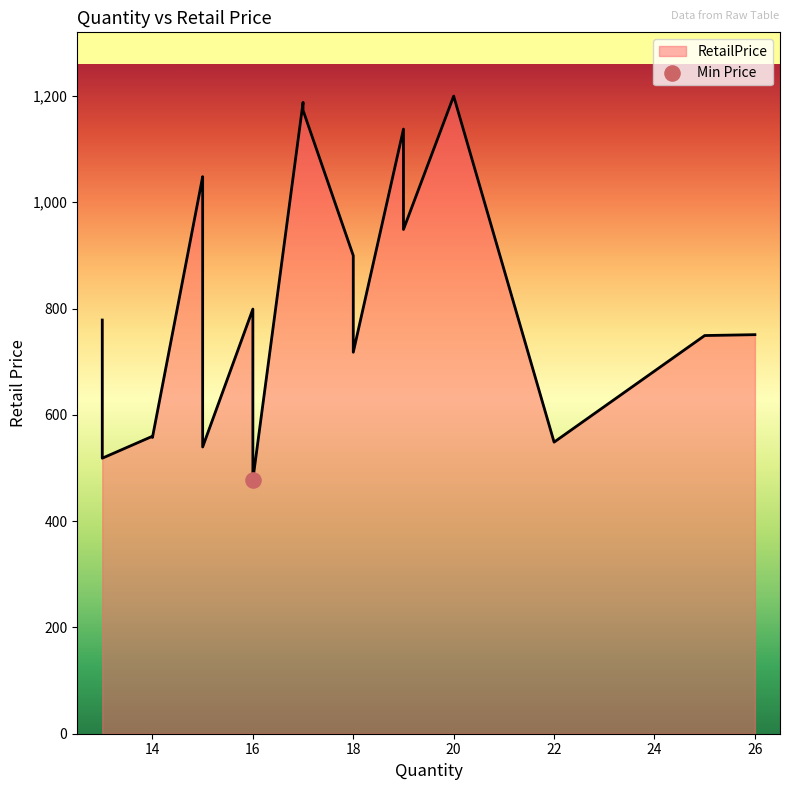

Approximately how many times larger is the value at 16 compared to 16?

0.6